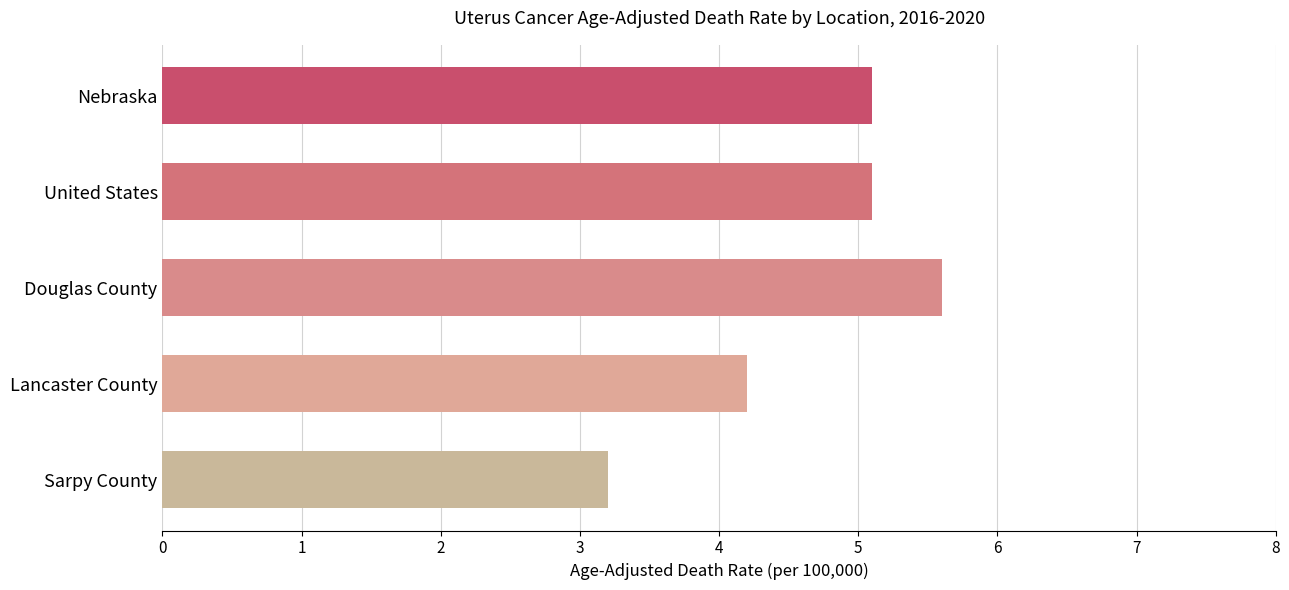

What is the average value?

4.6